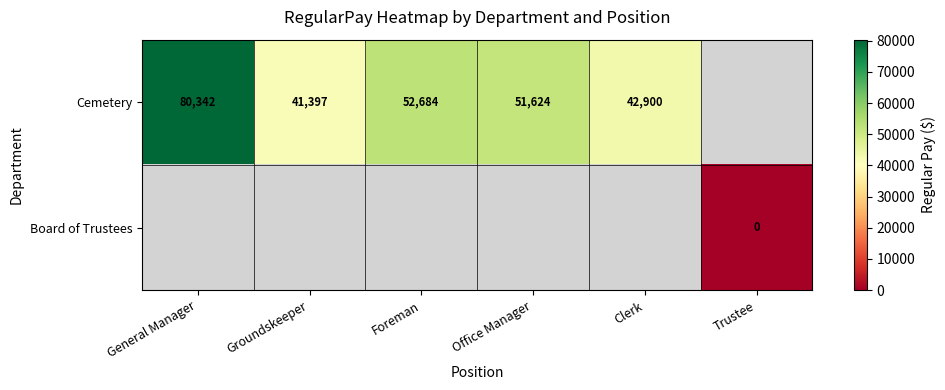

True or false: Cemetery has a value of 116920.8 at General Manager.

False